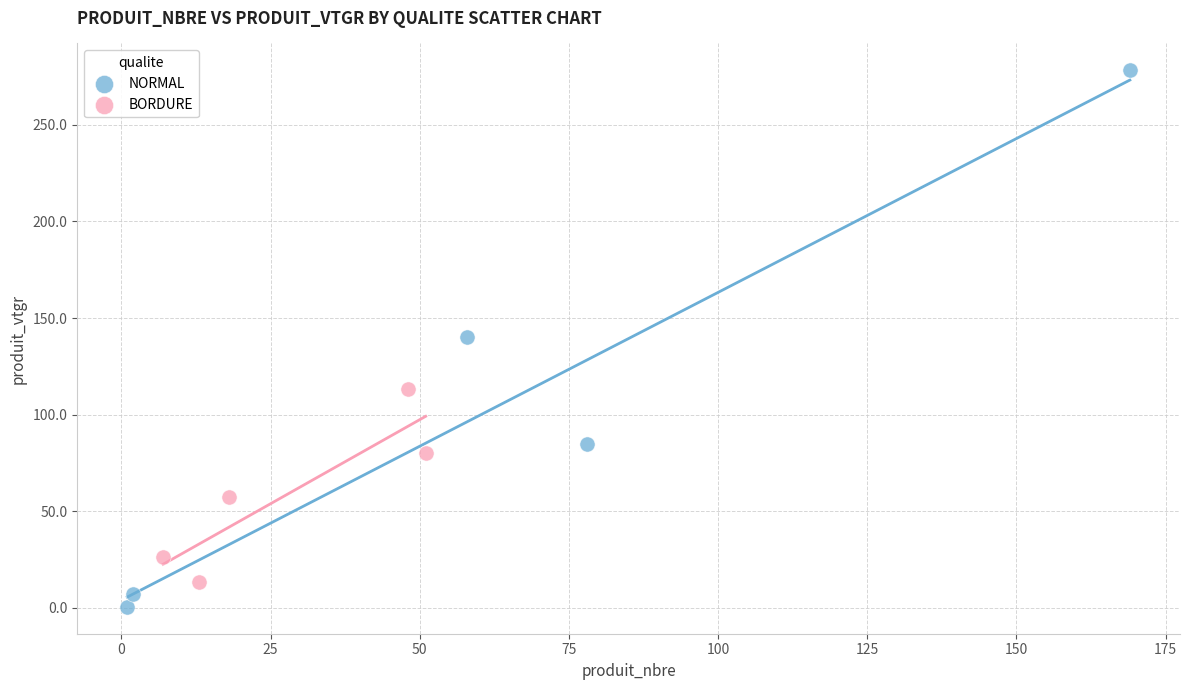

Which series reaches the minimum Y coordinate?

NORMAL